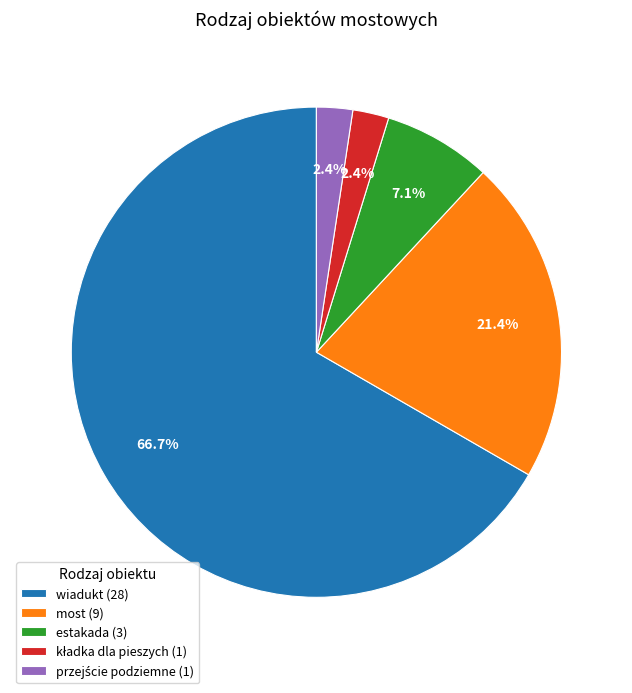

What portion of the pie excludes most (9)?

78.6%